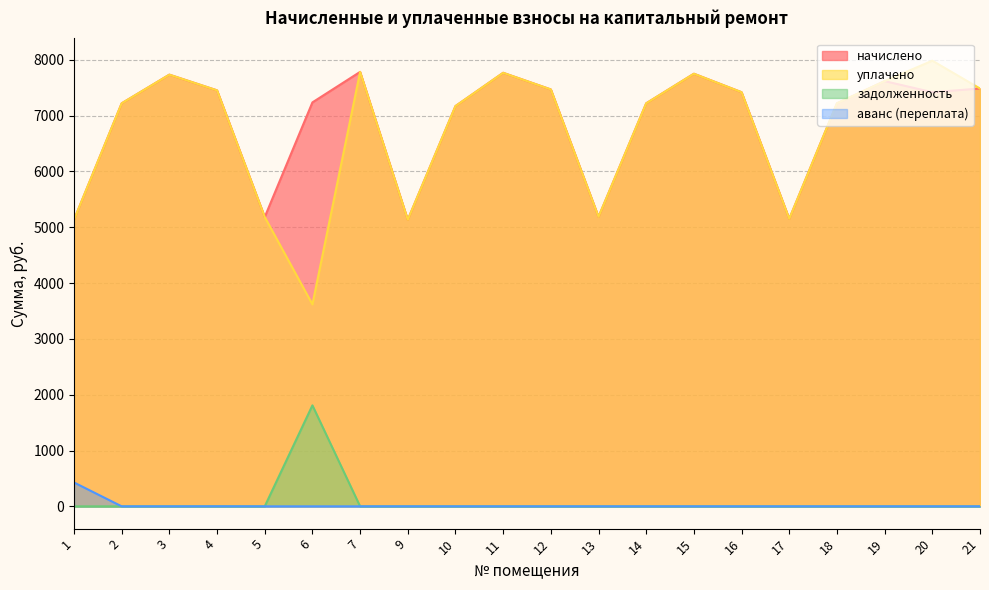

True or false: уплачено and аванс (переплата) intersect in this chart.

False